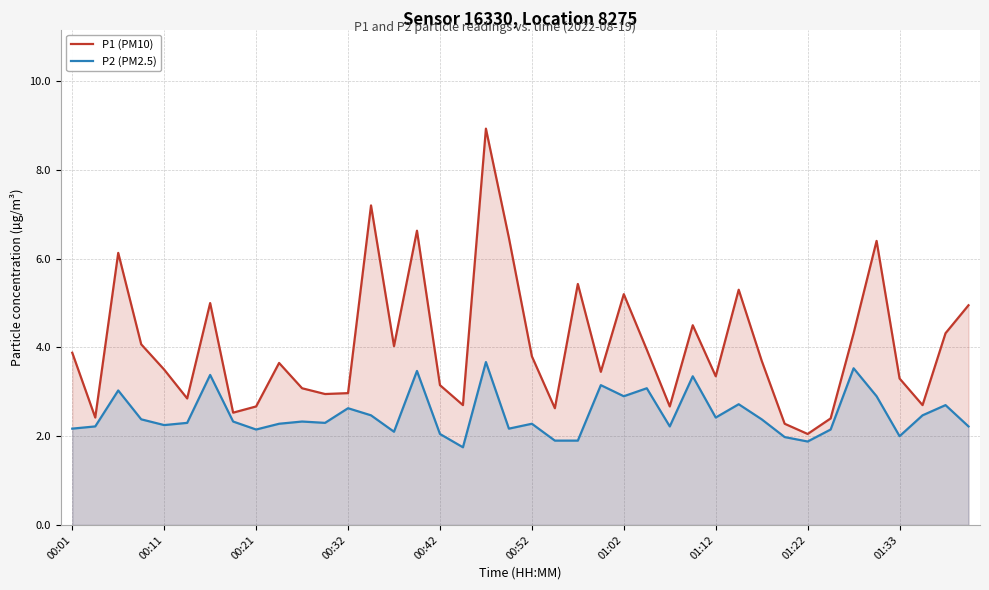

Which series has the widest spread of values?

P1 (PM10)